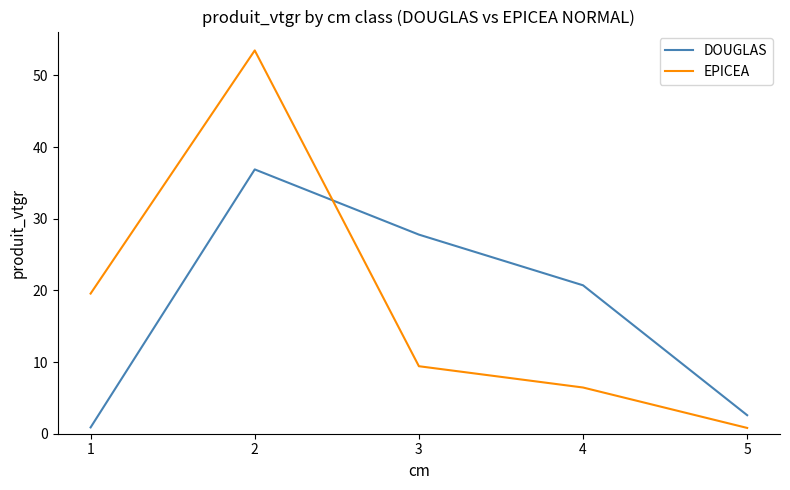

Rank the categories by DOUGLAS value from lowest to highest.

1, 5, 4, 3, 2